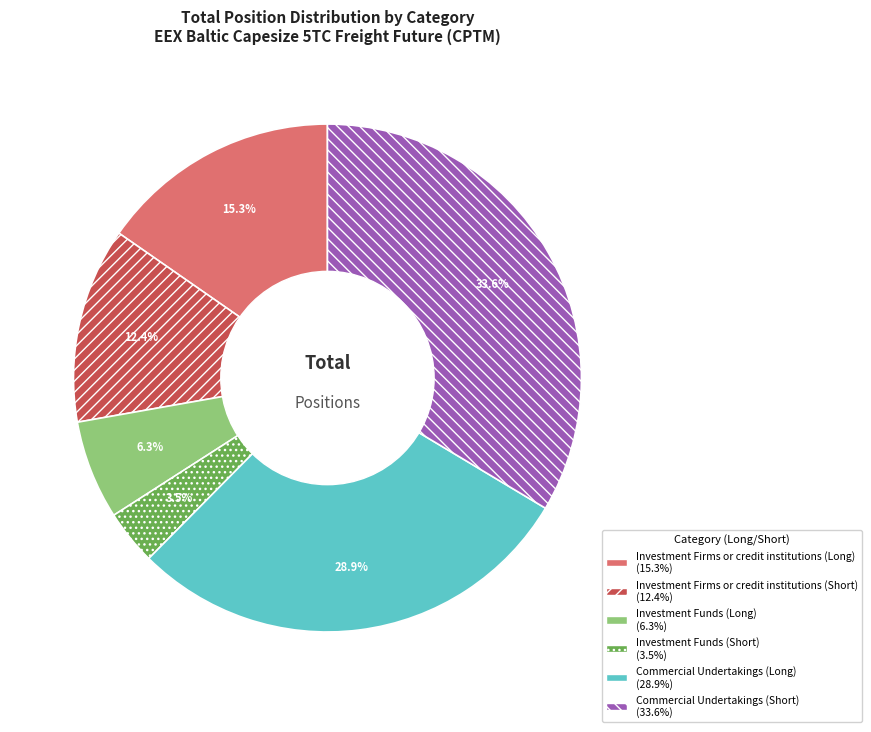

To the nearest percent, what is the difference between the Investment Funds (Long) and Investment Firms or credit institutions (Short) slice percentages?

6%